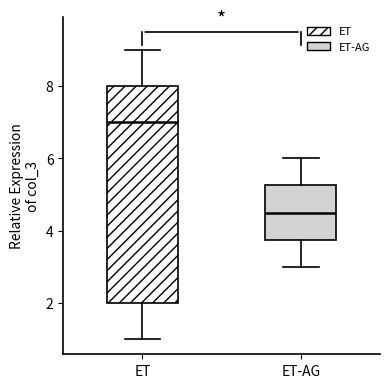

Reading left to right, read every box against the y-axis: the position of its median line, the range the box covers, and the ends of its whiskers. The values are not printed on the chart, so give them approximately, as read against the axis.

ET: median 7.0, box 2.0 to 8.0, whiskers 1.0 to 9.0
ET-AG: median 4.6, box 3.8 to 5.2, whiskers 3.0 to 6.0